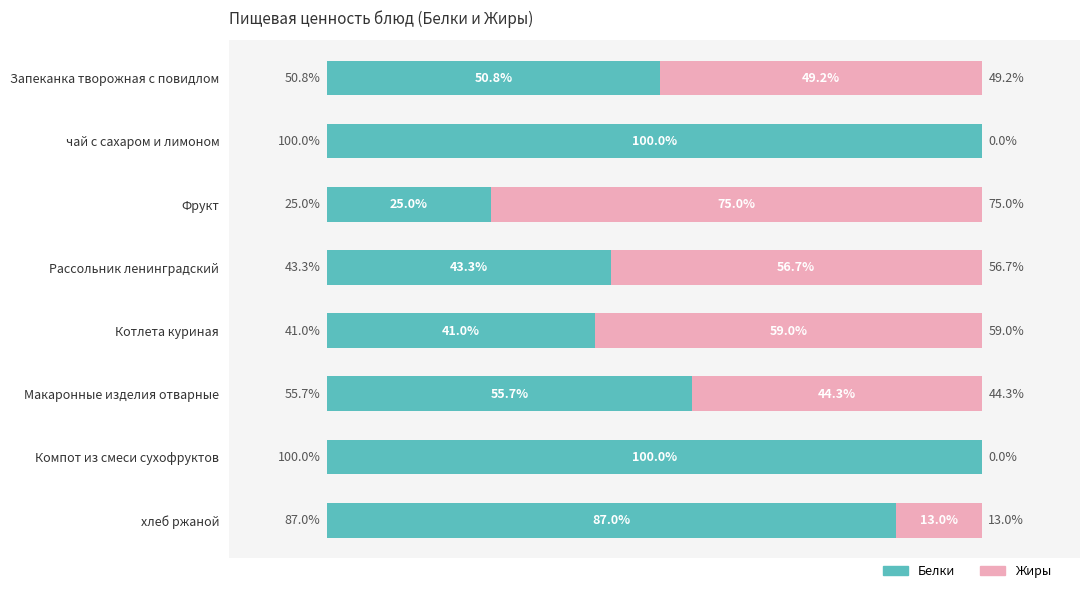

At which label is Белки closest to 62?

Макаронные изделия отварные